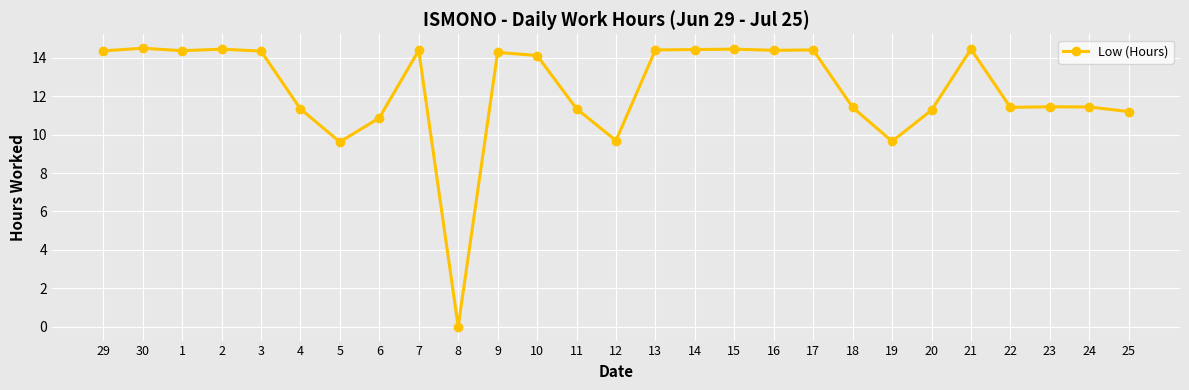

What is the sum of all values?

332.1